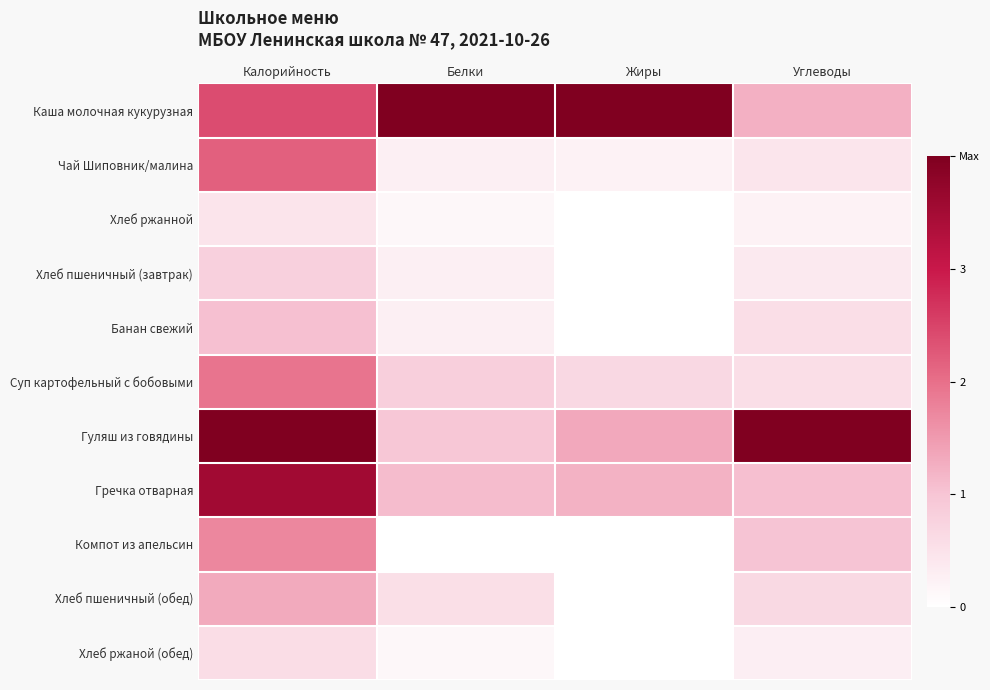

Reading left to right, transcribe all the data shown in this chart.

Каша молочная кукурузная: Калорийность=0.6	Белки=1.0	Жиры=1.0	Углеводы=0.3
Чай Шиповник/малина: Калорийность=0.5	Белки=0.1	Жиры=0.1	Углеводы=0.1
Хлеб ржанной: Калорийность=0.1	Белки=0.0	Жиры=0.0	Углеводы=0.1
Хлеб пшеничный (завтрак): Калорийность=0.2	Белки=0.1	Жиры=0.0	Углеводы=0.1
Банан свежий: Калорийность=0.3	Белки=0.1	Жиры=0.0	Углеводы=0.1
Суп картофельный с бобовыми: Калорийность=0.5	Белки=0.2	Жиры=0.2	Углеводы=0.1
Гуляш из говядины: Калорийность=1.0	Белки=0.2	Жиры=0.3	Углеводы=1.0
Гречка отварная: Калорийность=0.9	Белки=0.3	Жиры=0.3	Углеводы=0.3
Компот из апельсин: Калорийность=0.4	Белки=0.0	Жиры=0.0	Углеводы=0.3
Хлеб пшеничный (обед): Калорийность=0.3	Белки=0.1	Жиры=0.0	Углеводы=0.2
Хлеб ржаной (обед): Калорийность=0.1	Белки=0.0	Жиры=0.0	Углеводы=0.1